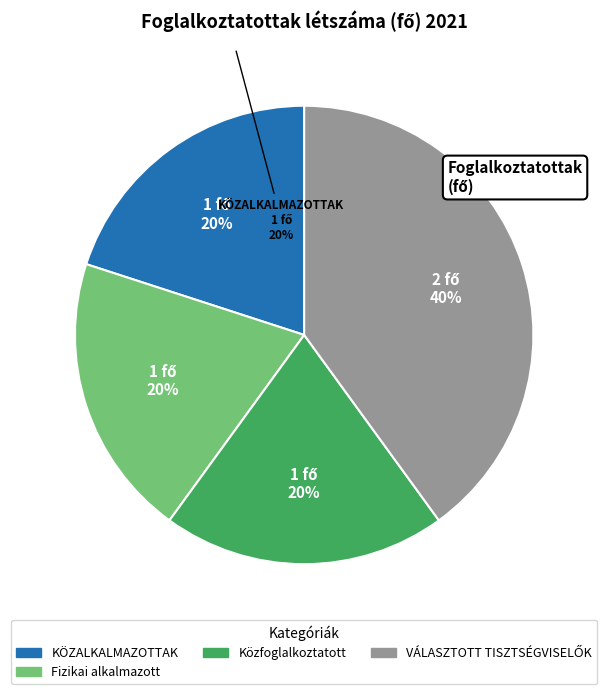

To the nearest percent, what is the combined percentage of KÖZTISZTVISELŐK,
KORMÁNYTISZTVISELŐK and VÁLASZTOTT
TISZTSÉGVISELŐK?

40%